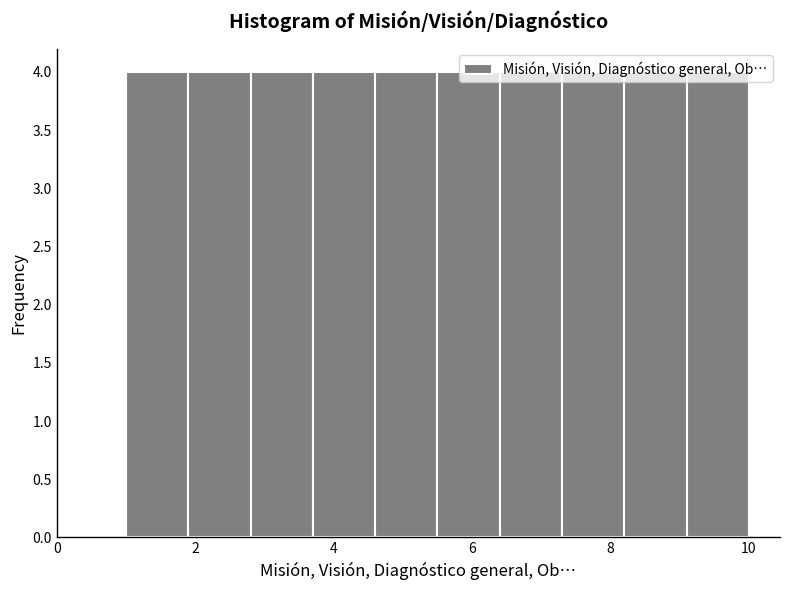

Reading left to right, list every bar in this chart as the range it spans on the x-axis followed by its height. Neither the bar edges nor the heights are printed on the chart, so give them approximately, as read against the axes.

1.0 to 1.9: 4
1.9 to 2.8: 4
2.8 to 3.7: 4
3.7 to 4.6: 4
4.6 to 5.5: 4
5.5 to 6.4: 4
6.4 to 7.3: 4
7.3 to 8.2: 4
8.2 to 9.1: 4
9.1 to 10.0: 4